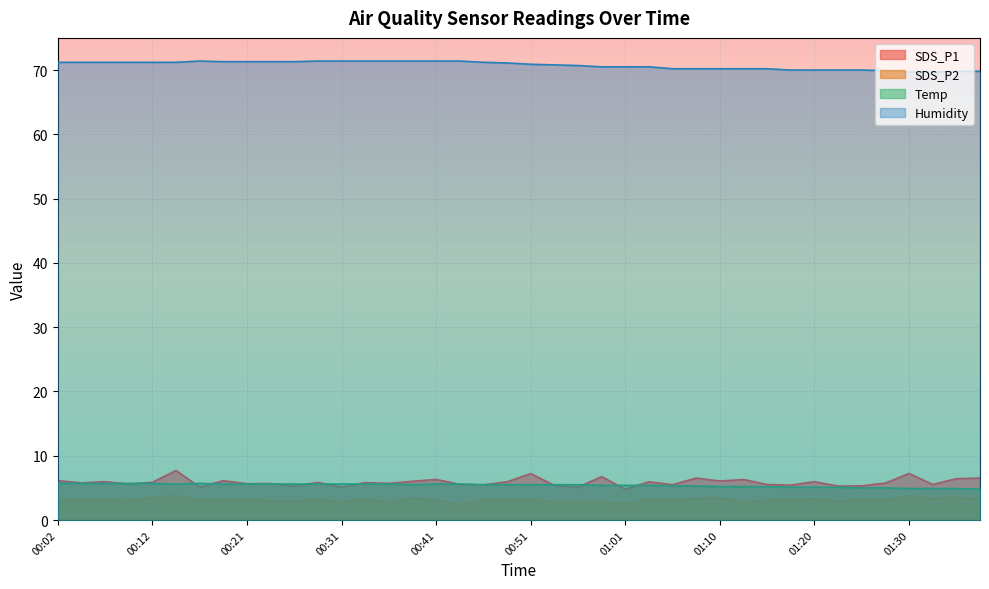

What is the difference between the SDS_P2 values at 00:14 and 00:41?

0.6